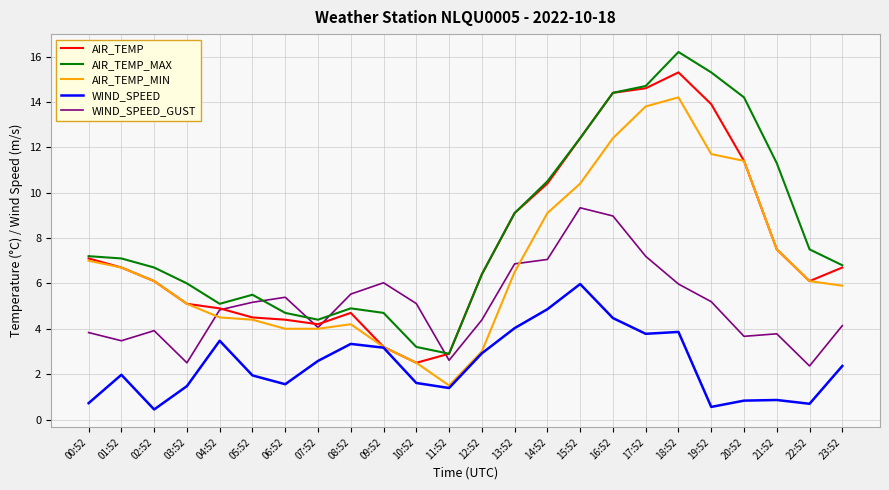

Read the WIND_SPEED value at 00:52.

0.7